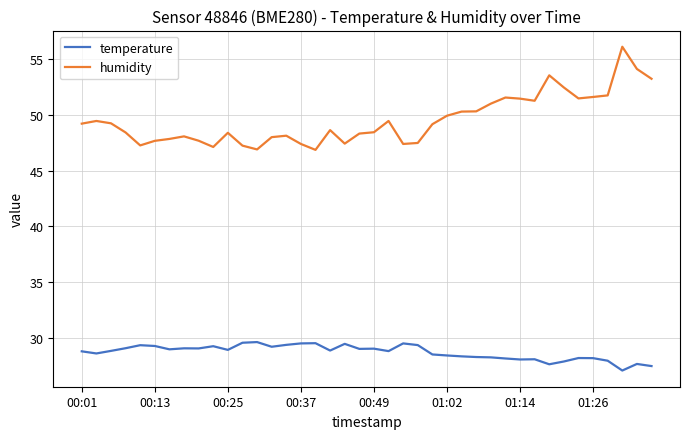

Rank the series by their maximum value, from highest to lowest.

humidity, temperature